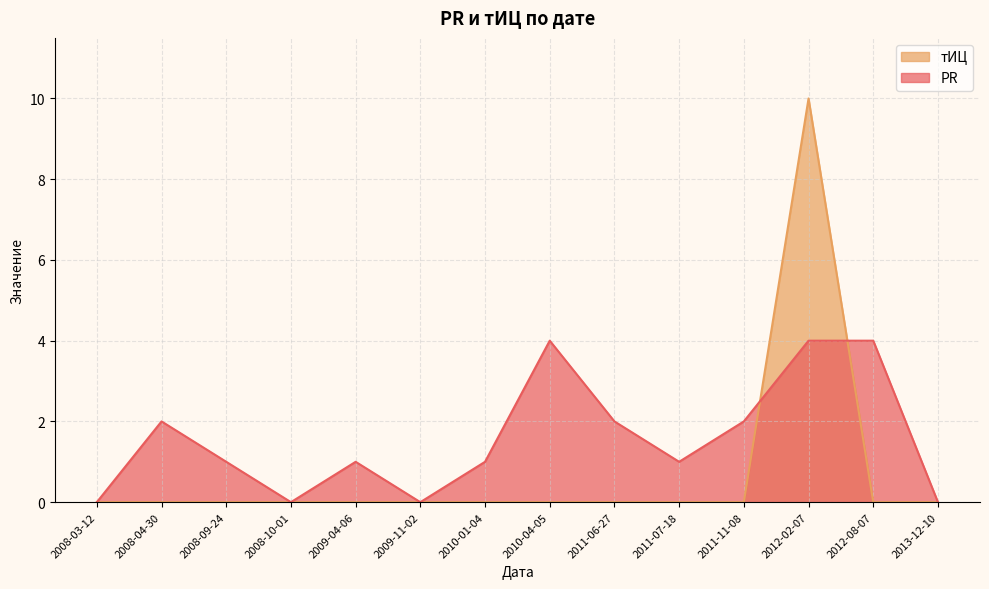

In PR, how many points are higher than both neighbors (excluding endpoints)?

3